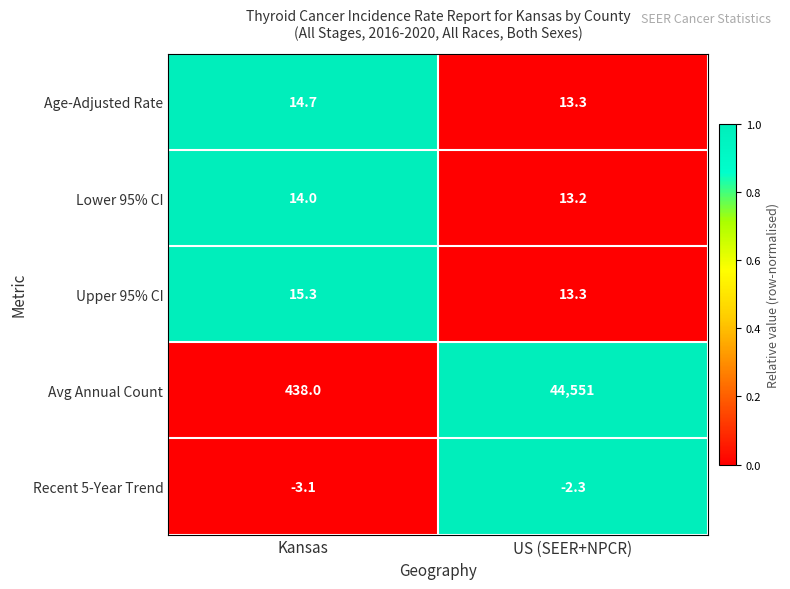

How many data points in Avg Annual Count are less than 44551?

1